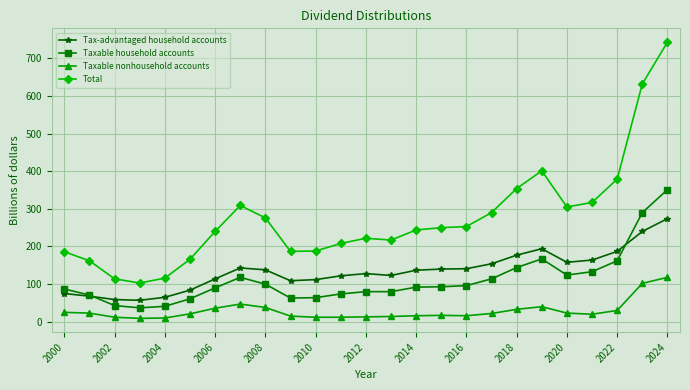

What is the value of the Taxable household accounts point at the 8th from the left?

118